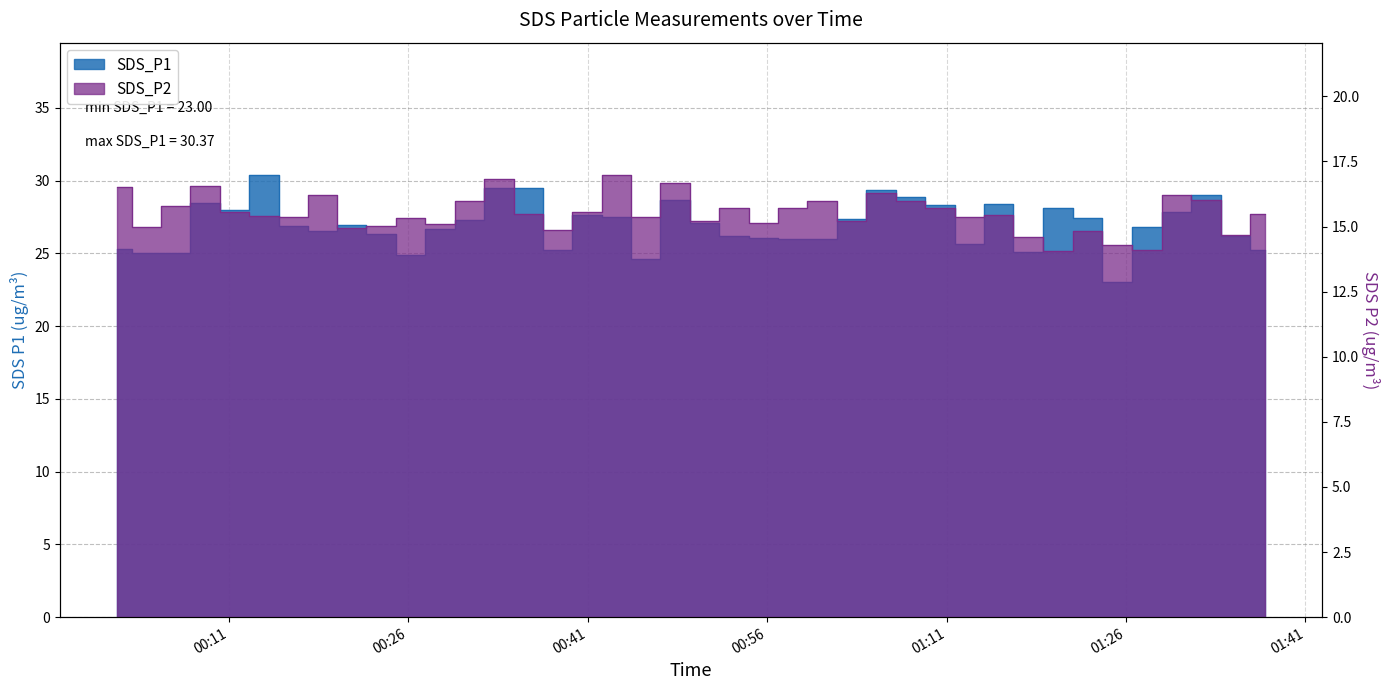

What is the spread (max minus min) of values at 2022/03/23 00:21:17?

12.0